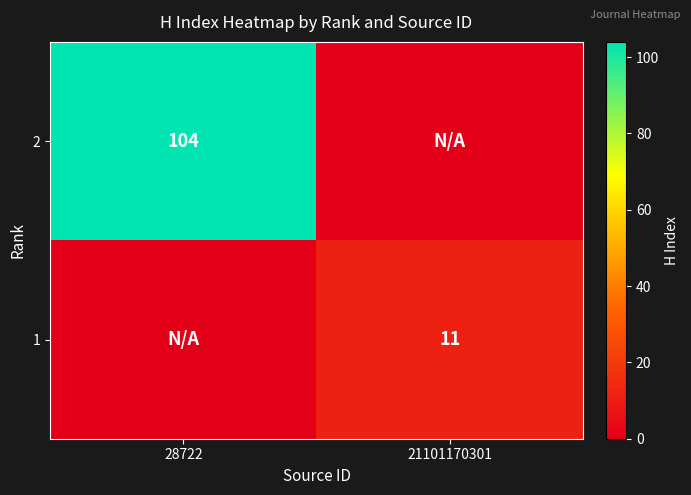

True or false: 1 has a value of 7 at 21101170301.

False